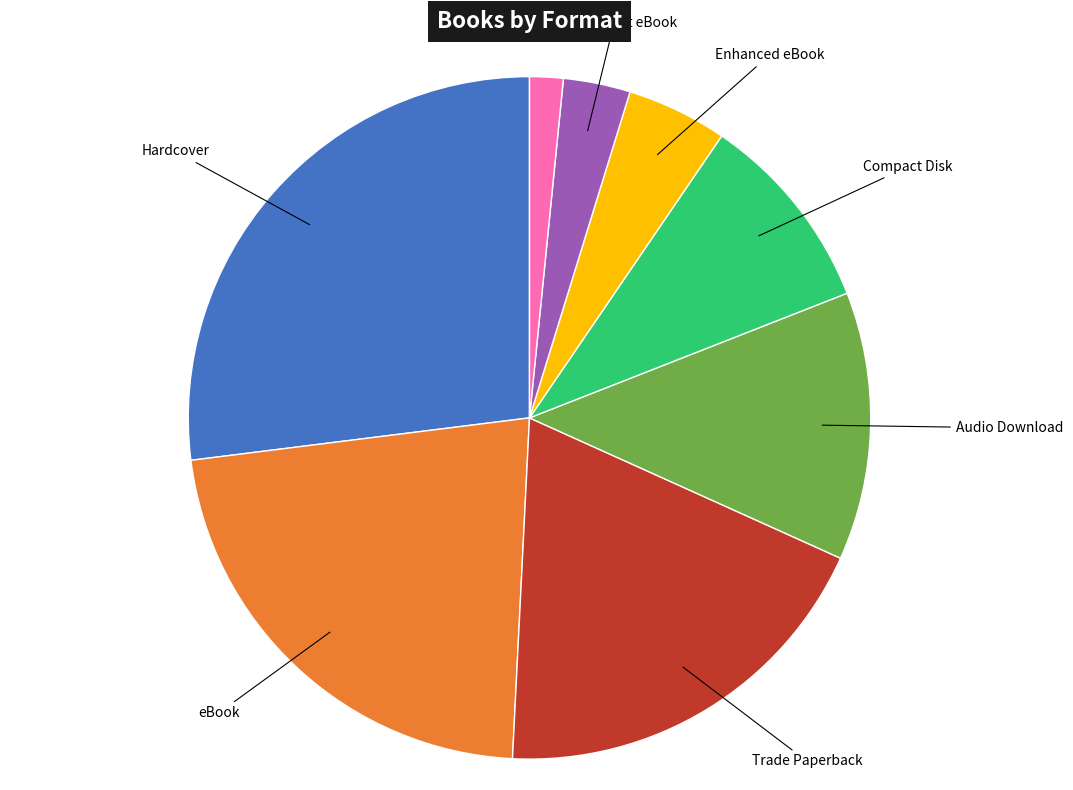

Is there any slice that represents more than half of the pie?

No